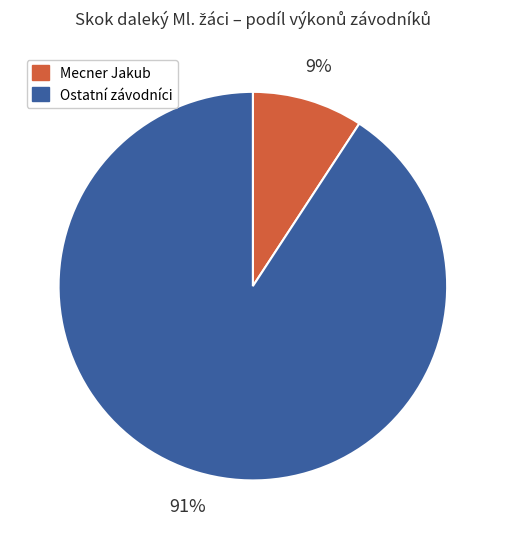

To the nearest percent, what is the difference between the Ostatní závodníci and Mecner Jakub slice percentages?

82%